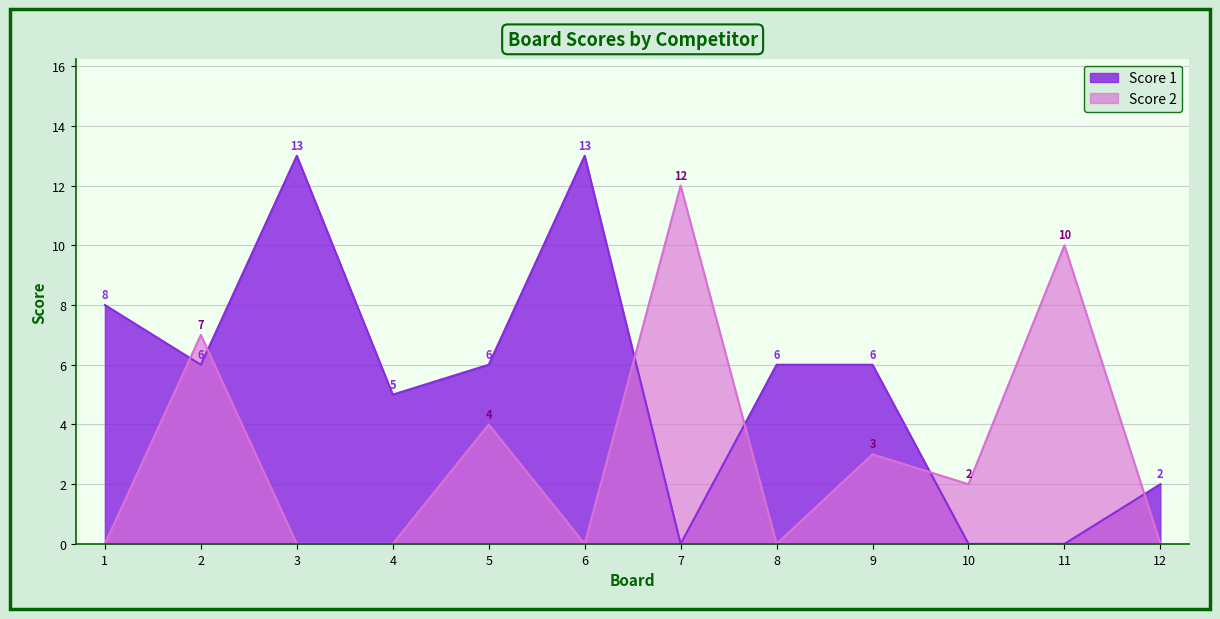

Which category has the lowest value across all series?

7